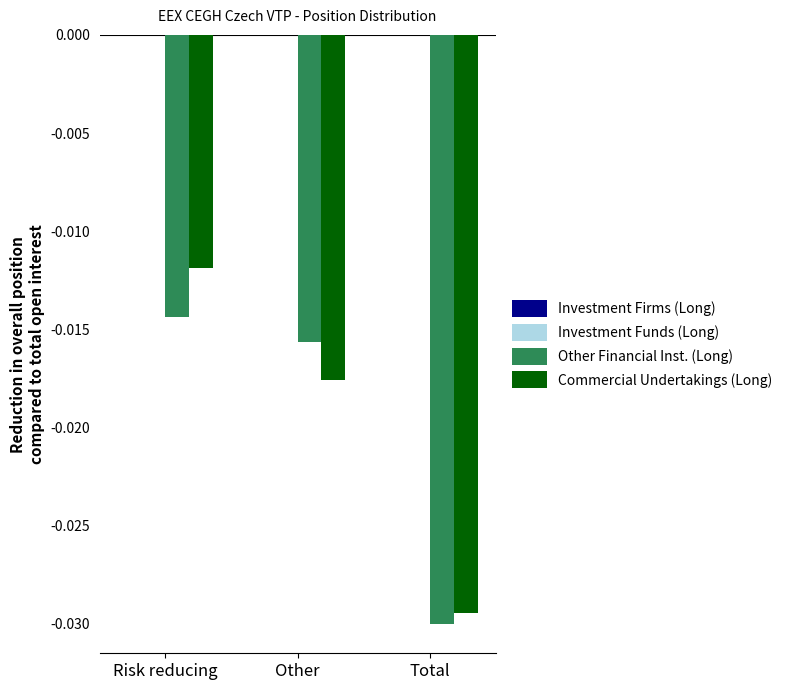

Which category has the lowest value across all series?

Total